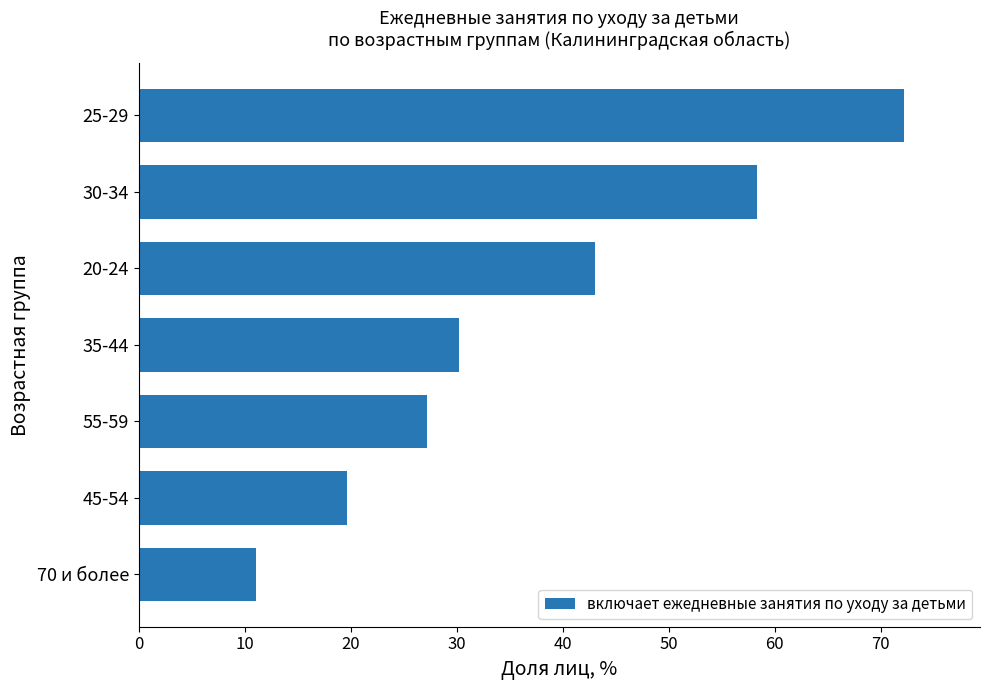

What is the ratio of the value at 55-59 to the value at 35-44?

0.9